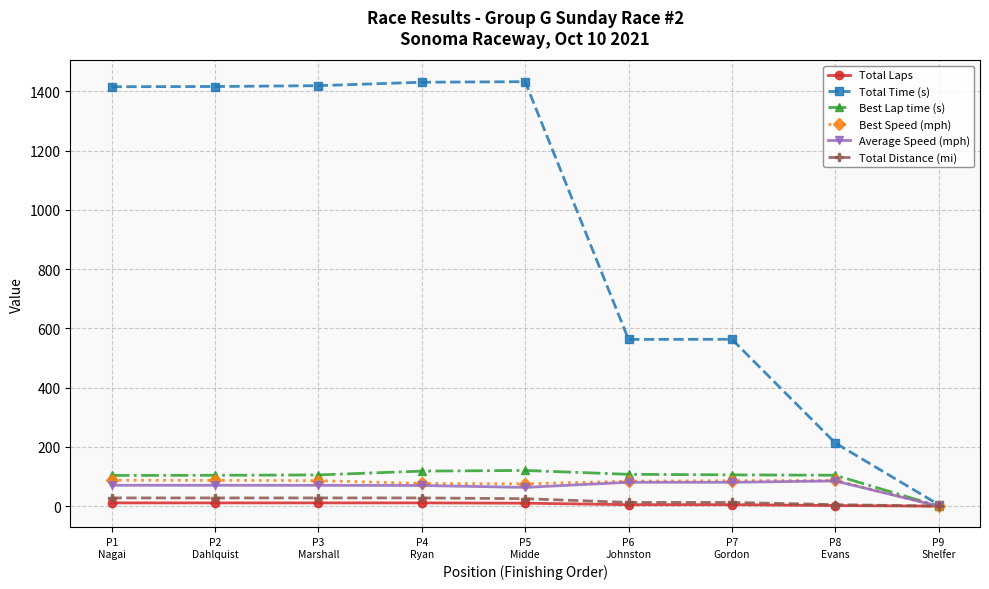

Count the number of data series in this chart.

6